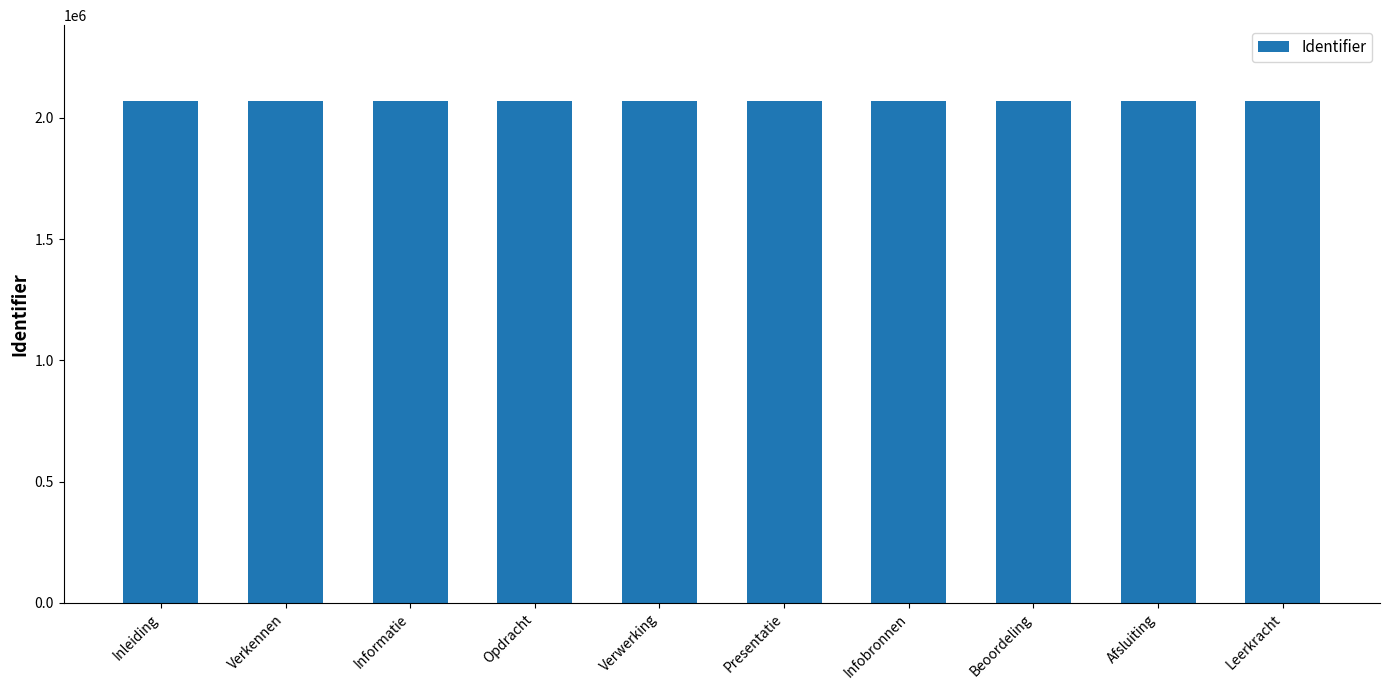

True or false: the data shows 3097501 at Informatie.

False